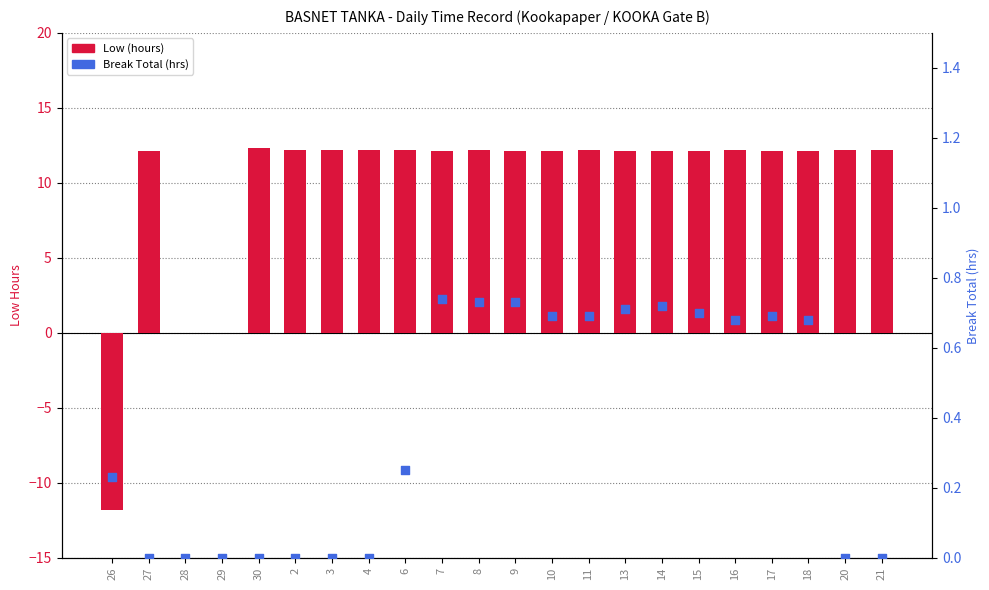

Which series contains the highest Y value?

Low (hours)